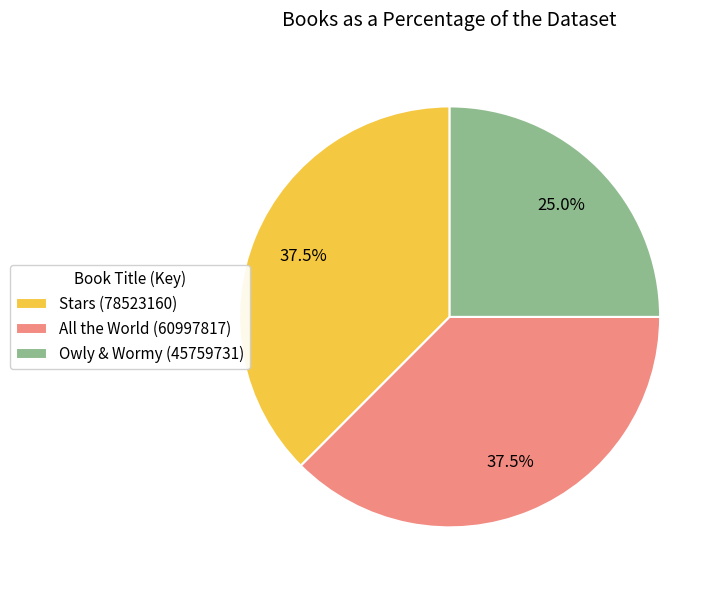

How many slices are in this pie chart?

3